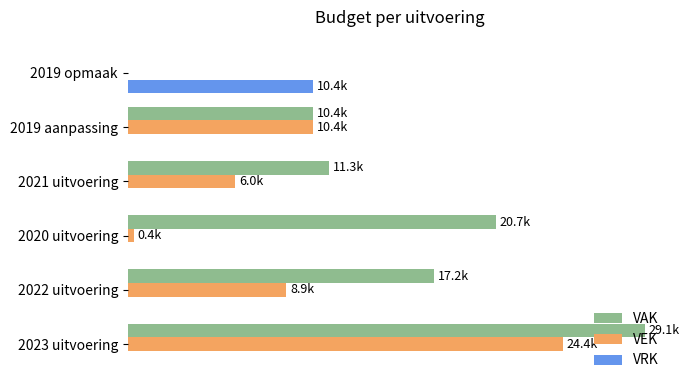

Which series has the largest total across all categories?

VAK